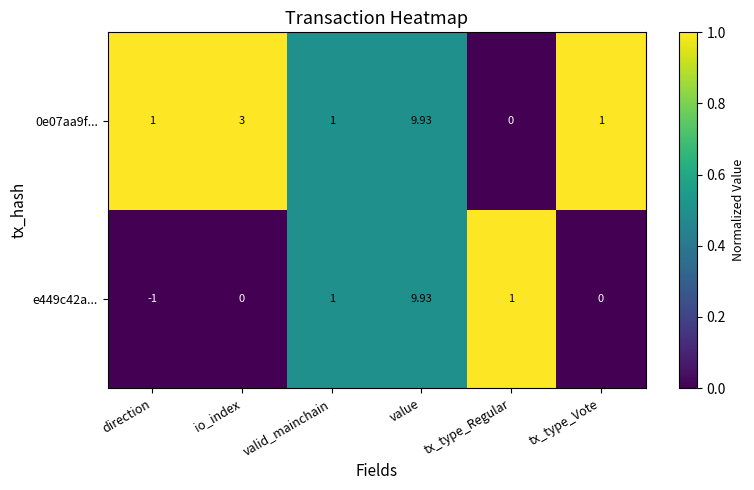

Is the value of 0e07aa9f... at io_index greater than the value of e449c42a... at tx_type_Vote?

Yes